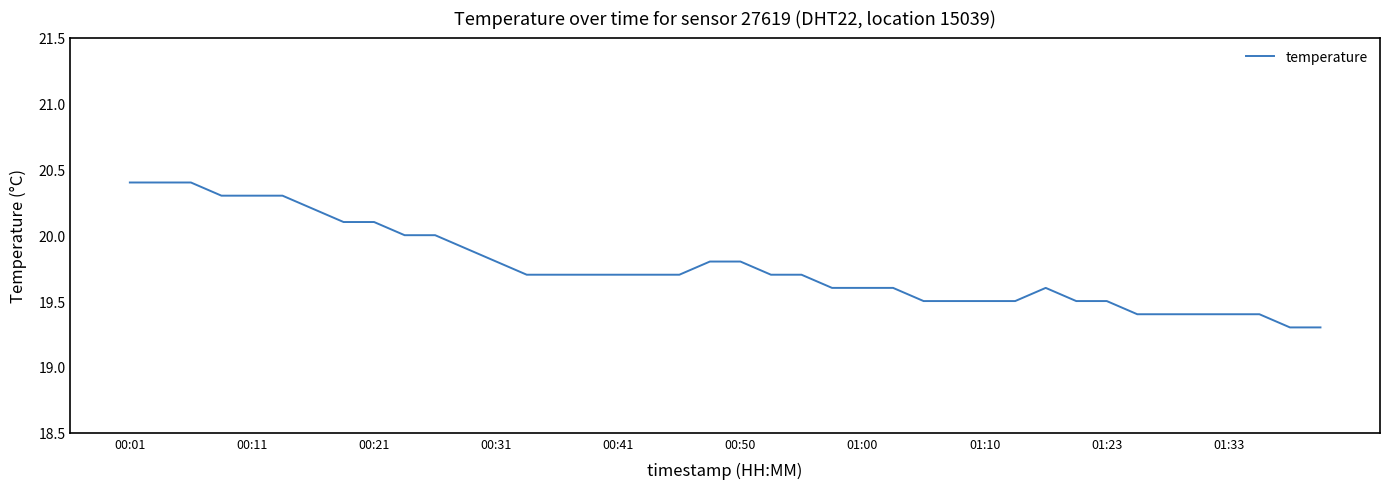

What is the greatest value displayed?

20.4